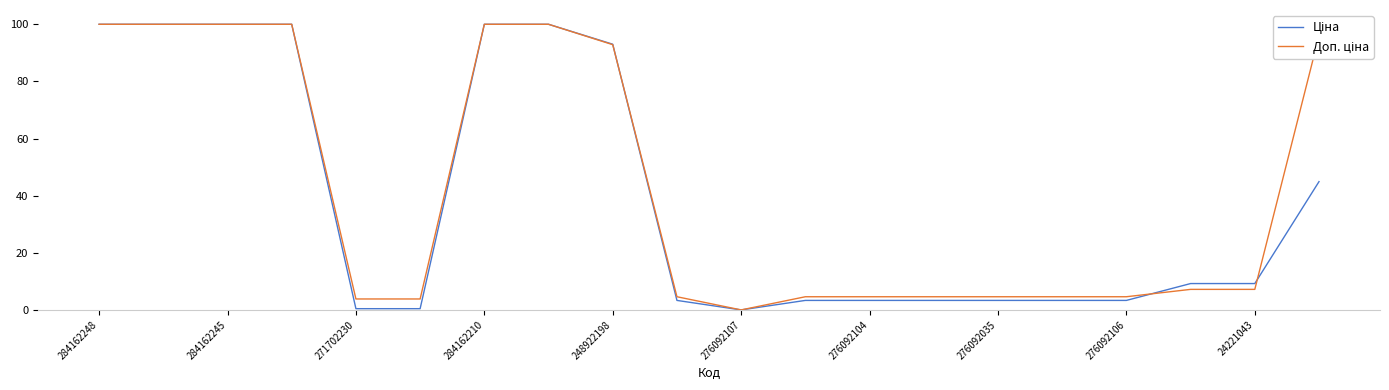

What is the maximum value shown in the chart?

100.0